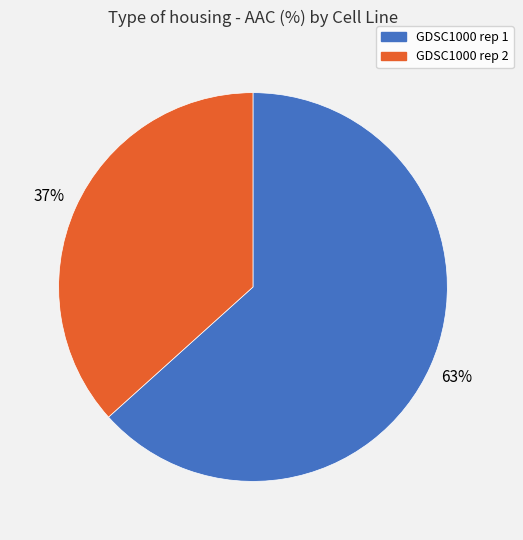

Do GDSC1000 rep 2 and GDSC1000 rep 1 together represent more than half of the pie?

Yes